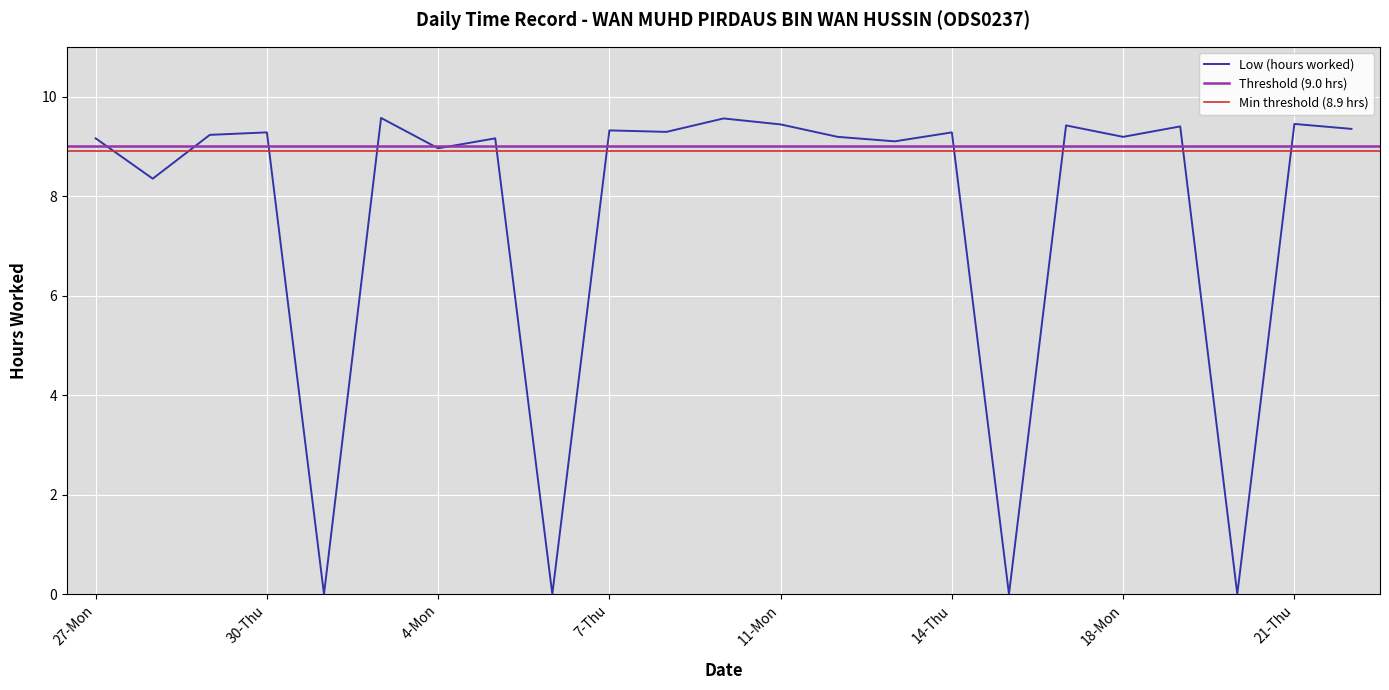

The chart shows a value of 0.0 at 20-Wed. True or false?

True